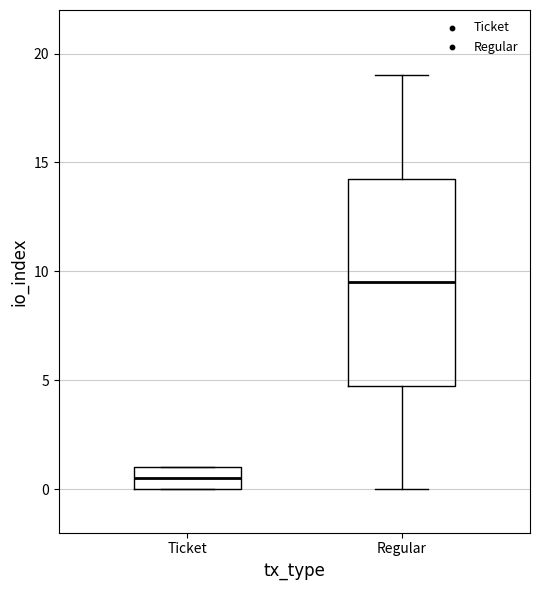

Which box's median line is the highest?

Regular